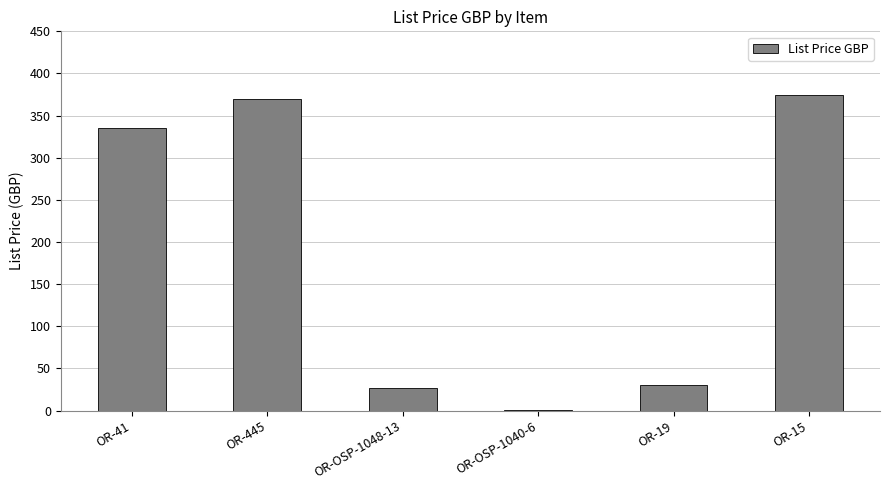

Count the number of data series in this chart.

1